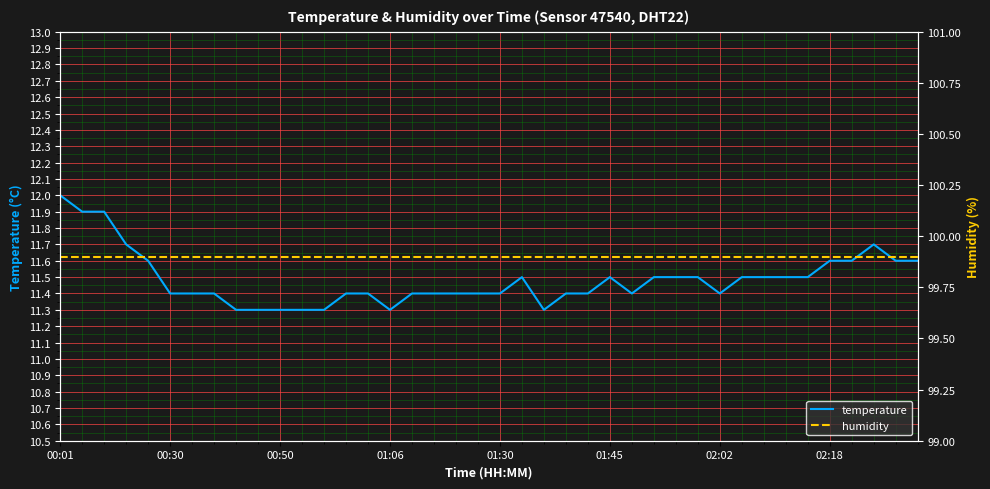

The humidity series shows 53.1 at 18. True or false?

False